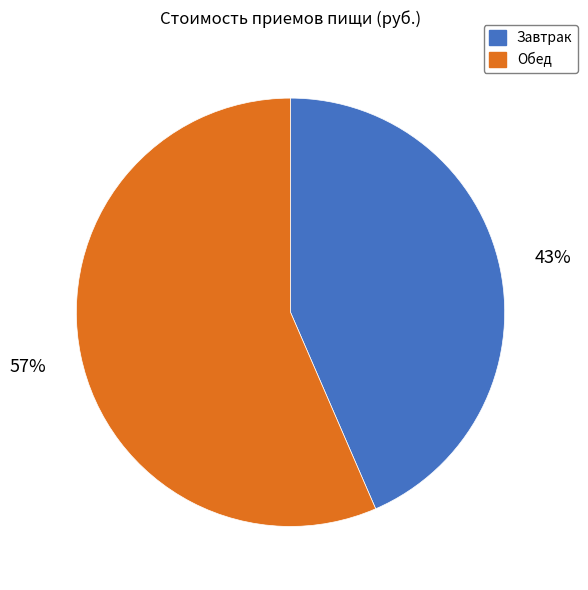

To the nearest percent, what is the average slice percentage?

50%